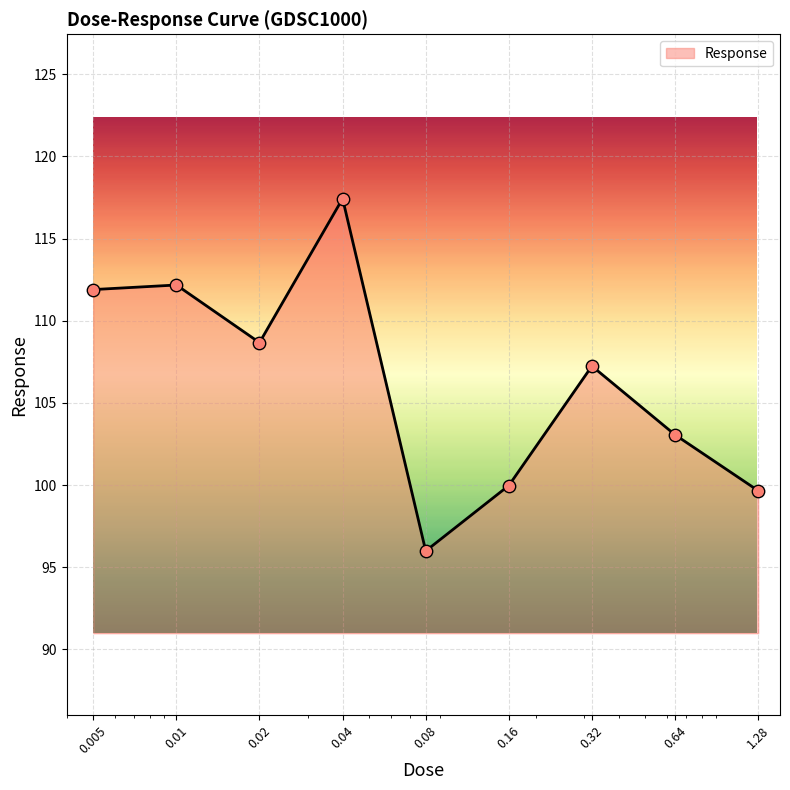

What is the difference between the maximum and minimum values?

21.4